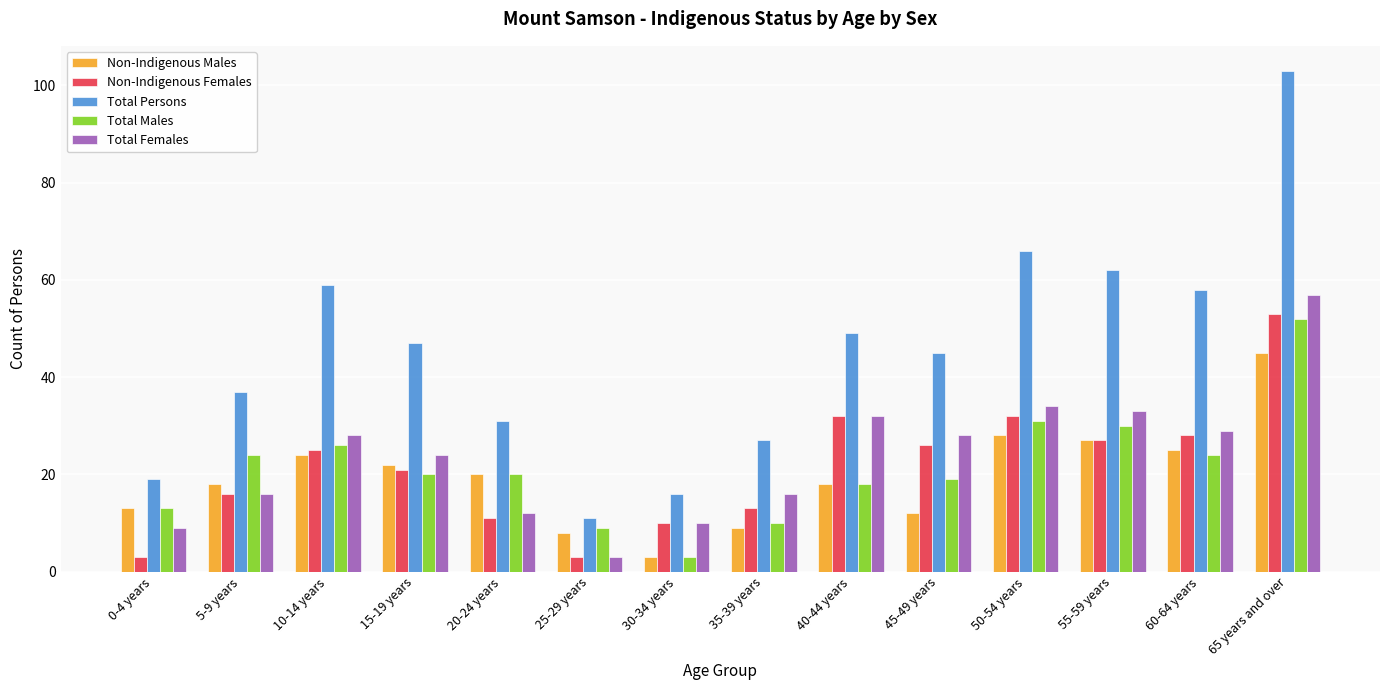

What position from the left is 40-44 years?

9